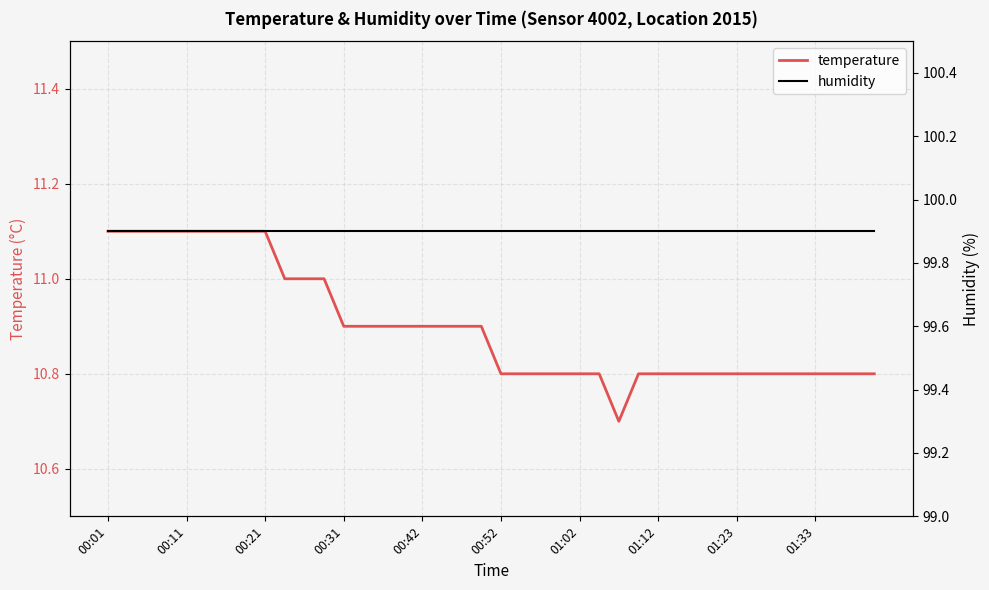

True or false: temperature has a value of 10.7 at 26.

True